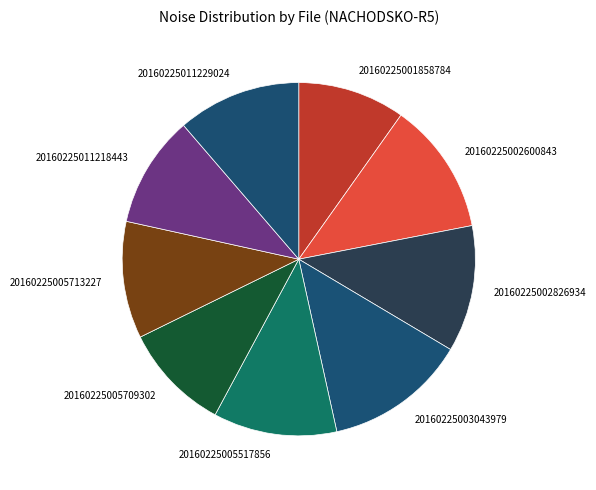

Which slice is the largest?

20160225003043979